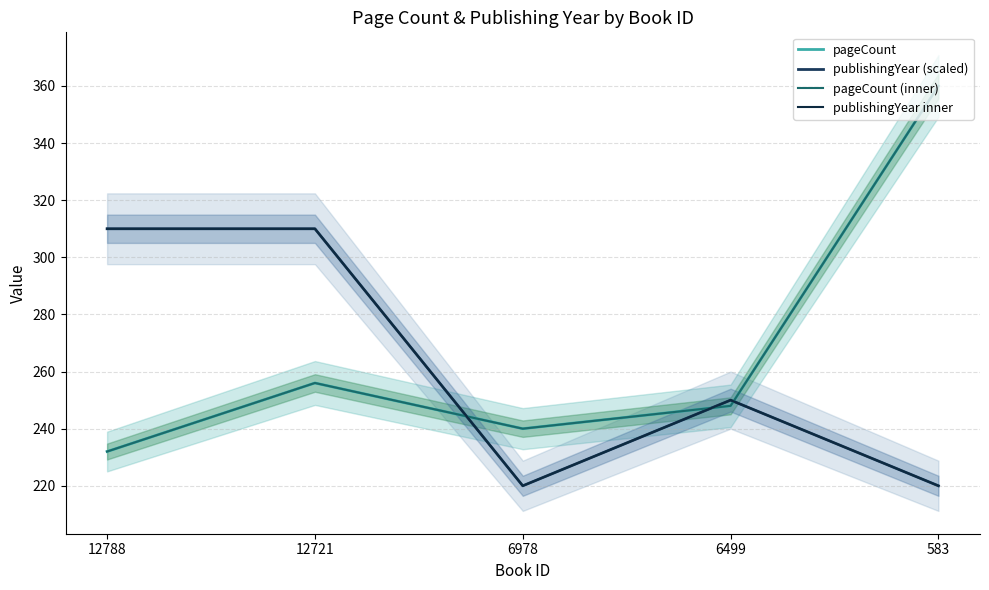

What is the value of the publishingYear inner point at the 2nd from the left?

310